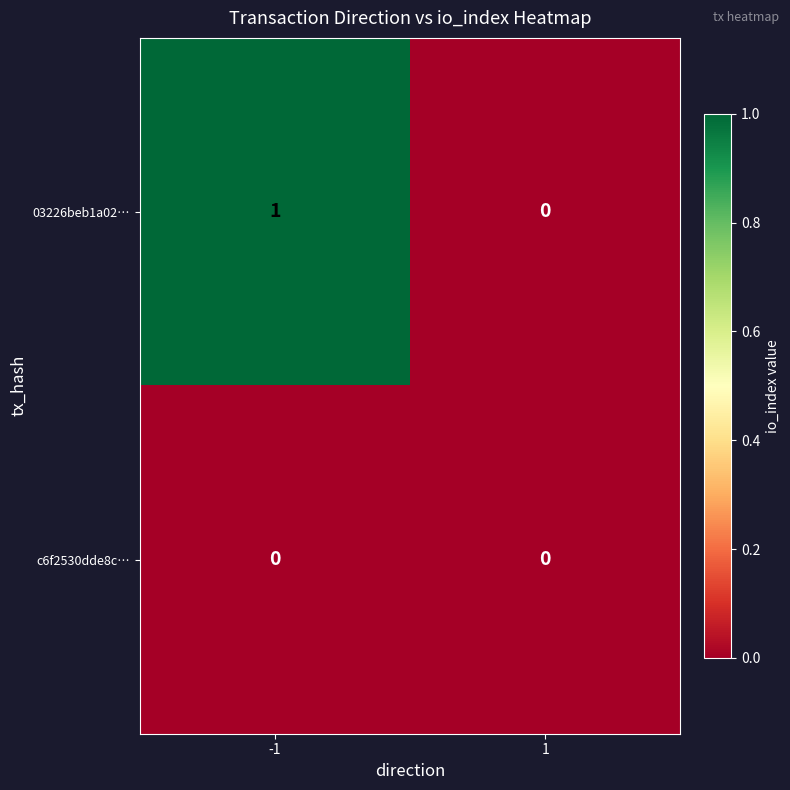

Which series has the largest total across all categories?

03226beb1a02…